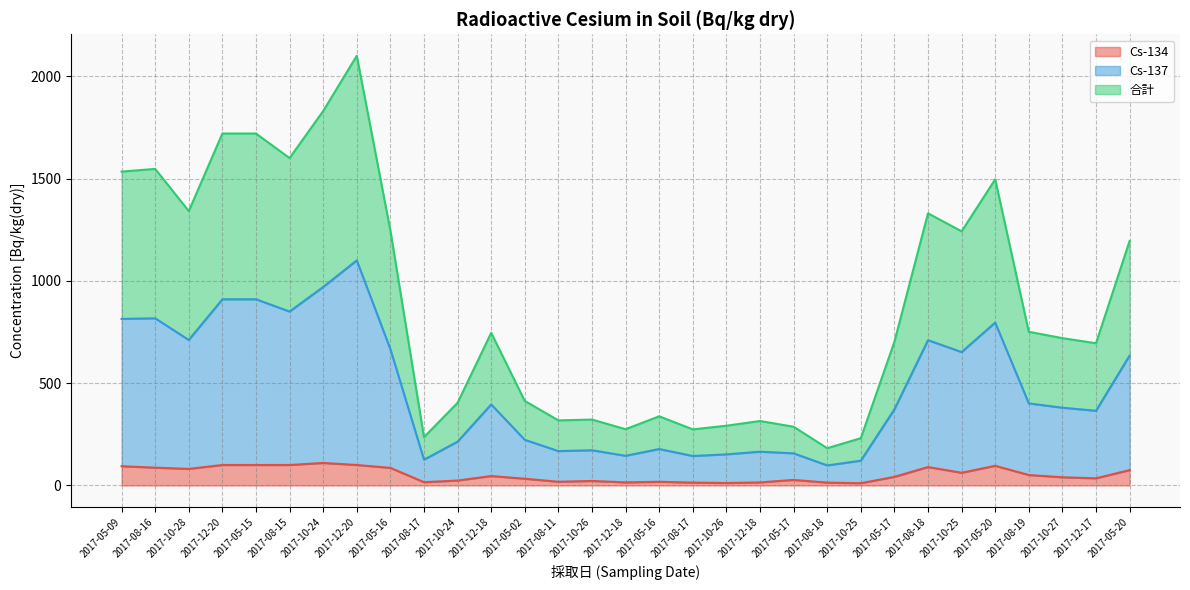

True or false: Cs-137 has more than 0 points higher than both neighbors.

True